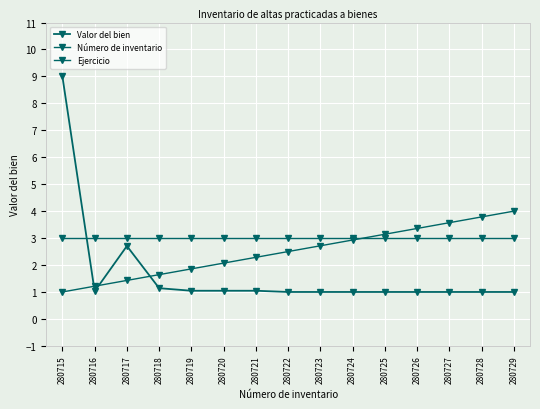

List the labels in order of Ejercicio value, smallest first.

280715, 280716, 280717, 280718, 280719, 280720, 280721, 280722, 280723, 280724, 280725, 280726, 280727, 280728, 280729